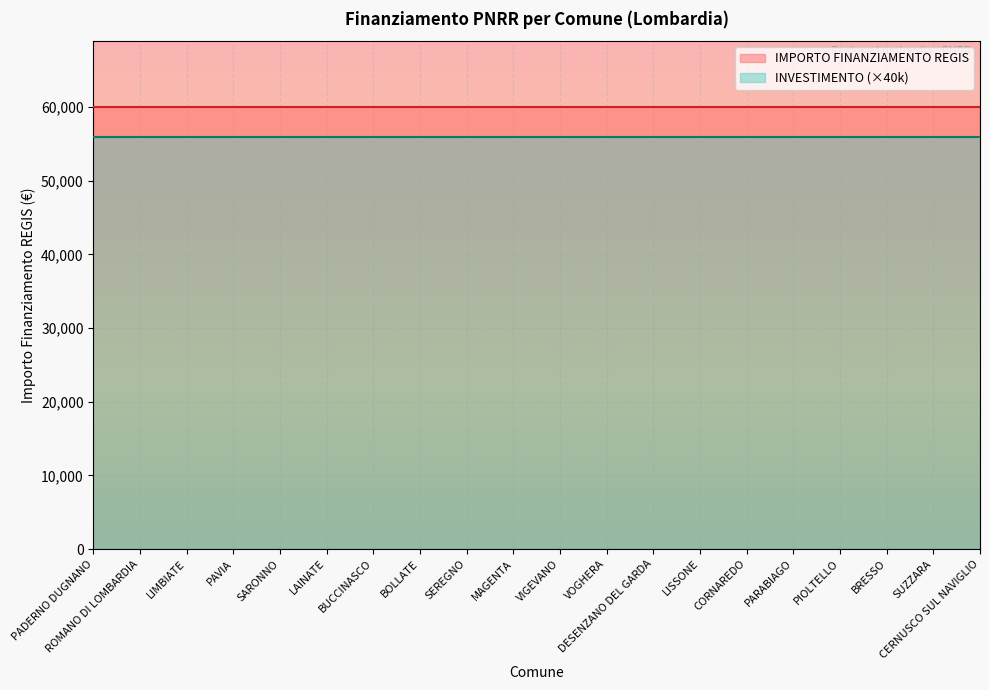

True or false: IMPORTO FINANZIAMENTO REGIS and INVESTIMENTO cross at least once.

False